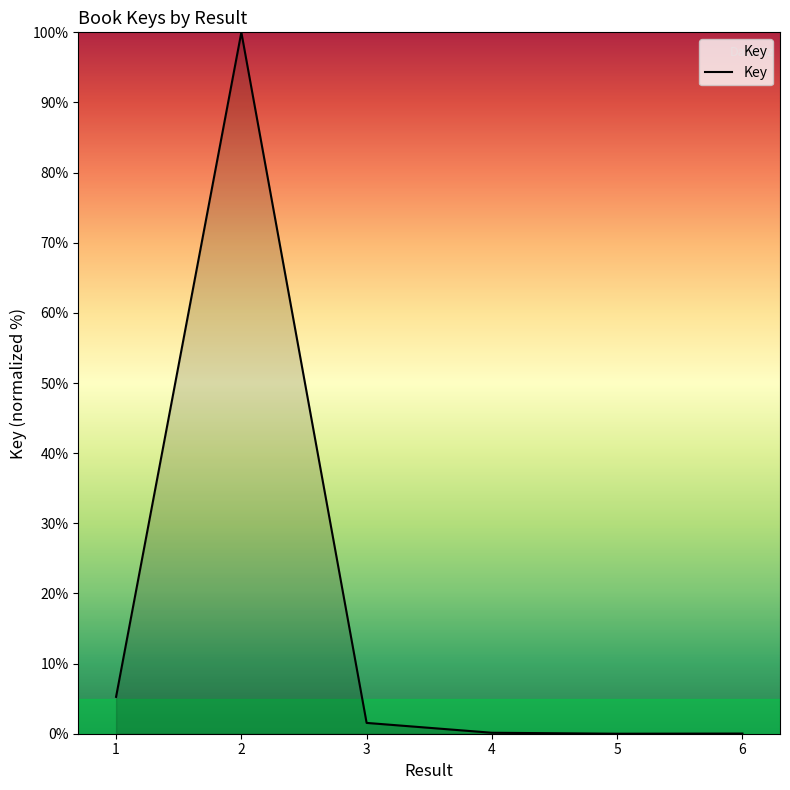

Which label corresponds to the largest value in the chart?

2